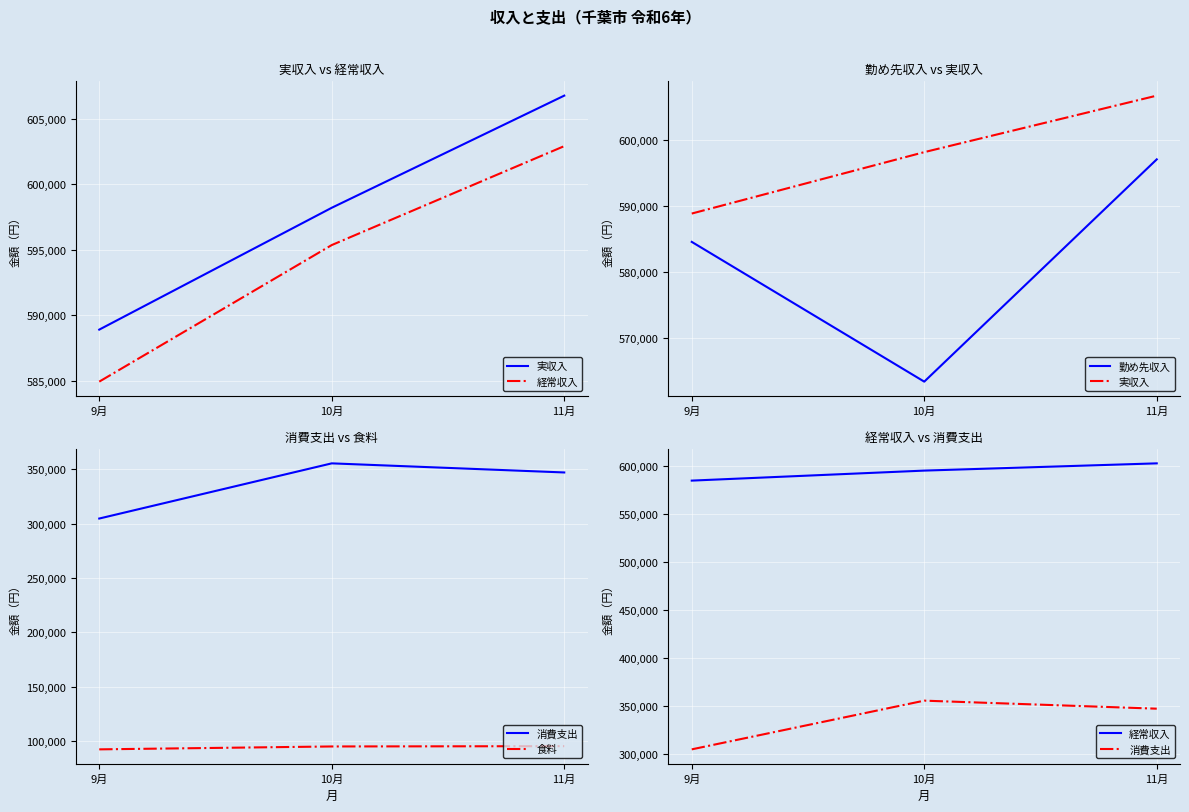

How many lines are shown in the chart?

5